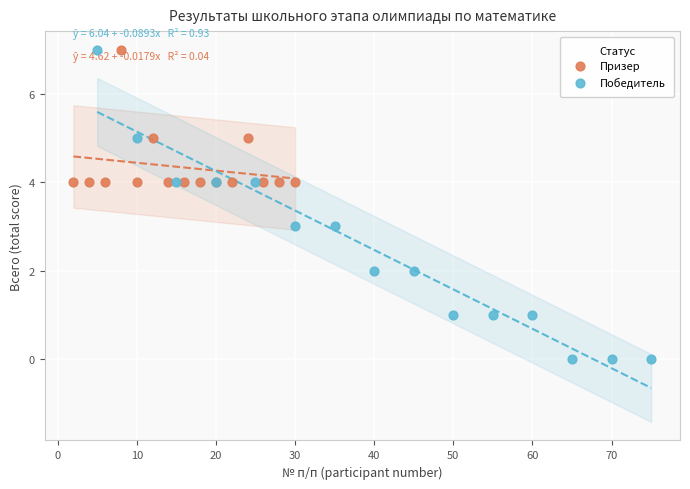

Which series has the largest Y range (max minus min)?

Победитель